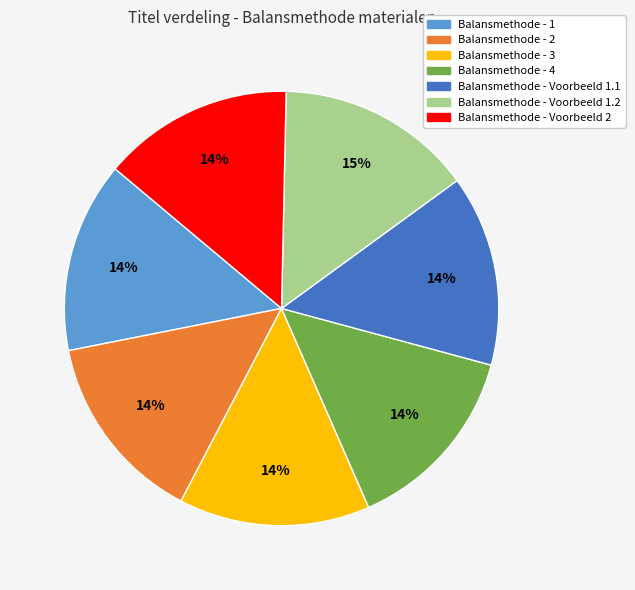

To the nearest percent, what is the combined percentage of Balansmethode - 2 and Balansmethode - Voorbeeld 1.2?

29%